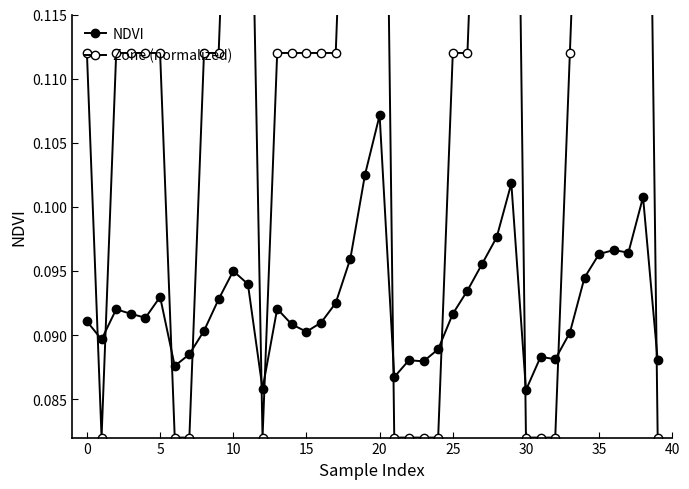

At which category does NDVI reach its first local peak?

5